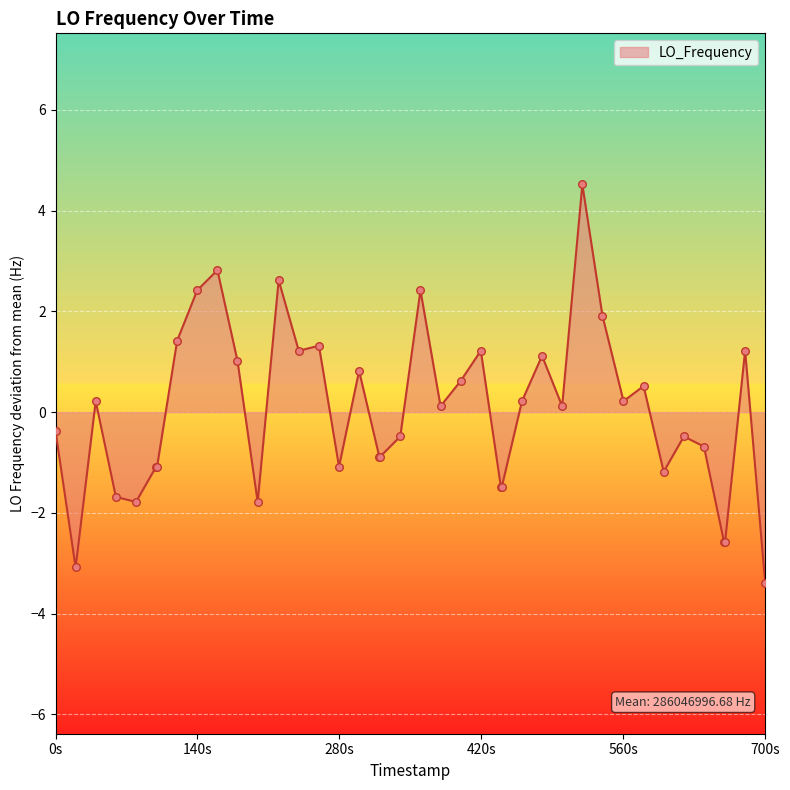

What is the minimum value shown in the chart?

-3.4